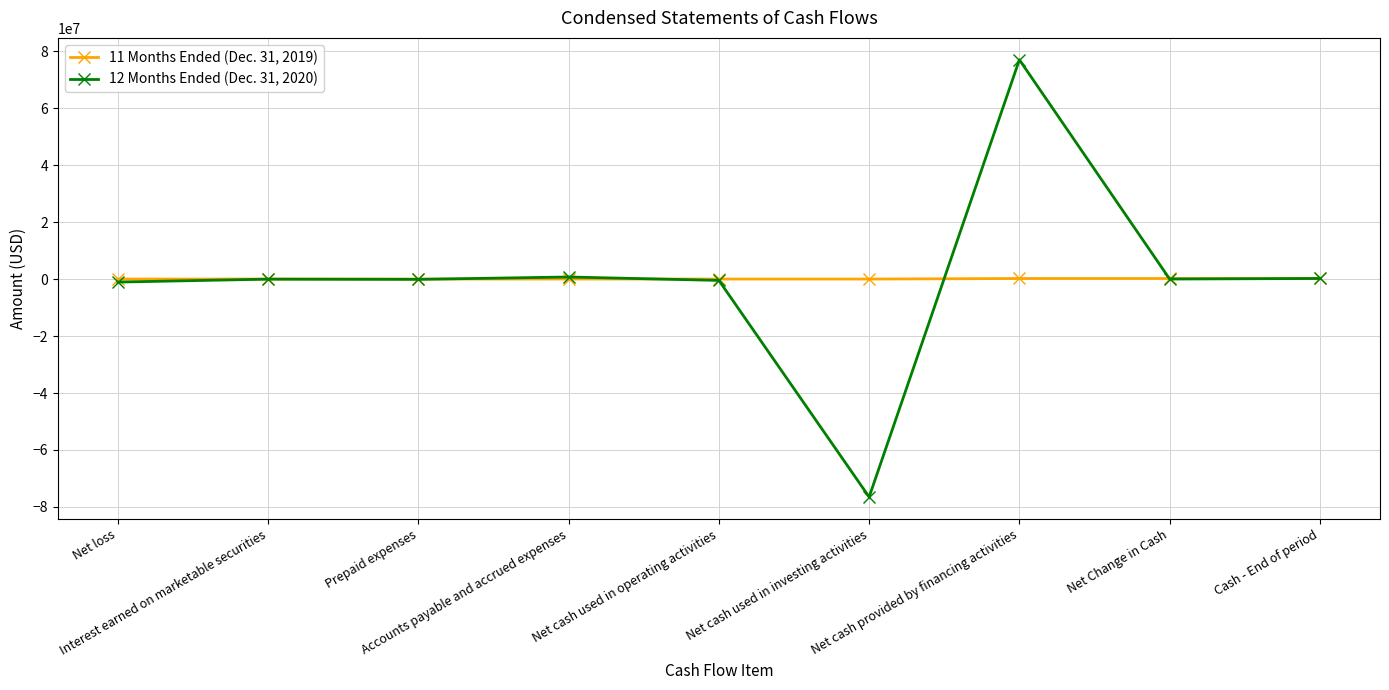

At which label does 12 Months Ended (Dec. 31, 2020) first exceed -35131?

Accounts payable and accrued expenses